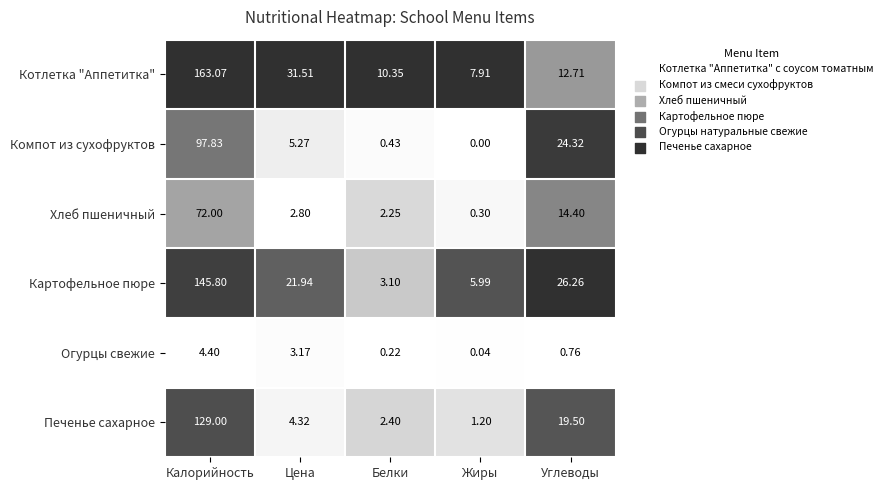

At which category is the sum across all series the highest?

Калорийность